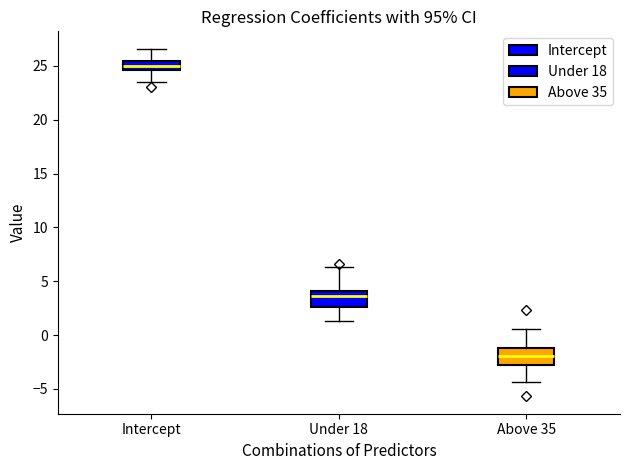

Reading left to right, read every box against the y-axis: the position of its median line, the range the box covers, and the ends of its whiskers. The values are not printed on the chart, so give them approximately, as read against the axis.

Intercept: median 25.0, box 24.5 to 25.5, whiskers 23.5 to 26.5
Under 18: median 3.5, box 2.5 to 4.0, whiskers 1.5 to 6.5
Above 35: median -2.0, box -3.0 to -1.0, whiskers -4.5 to 0.5